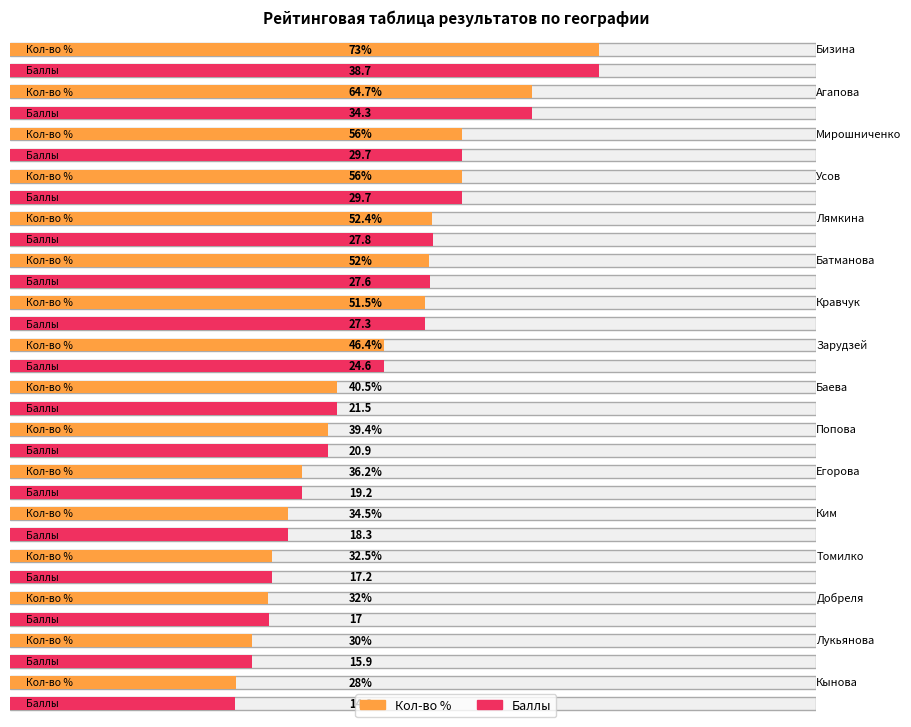

What is the minimum value for Баллы?

14.8